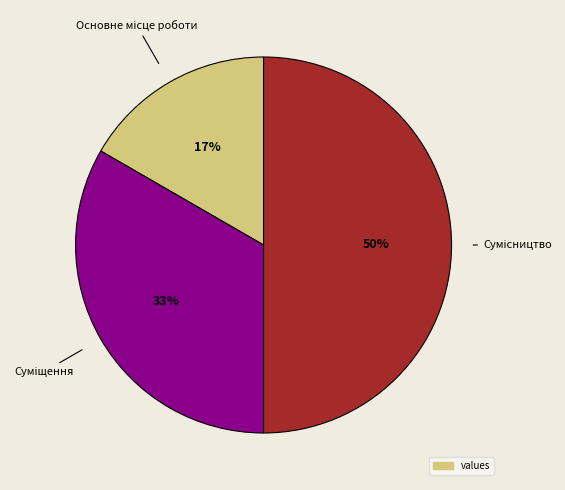

To the nearest percent, what is the difference between the largest and smallest slice percentages?

33%